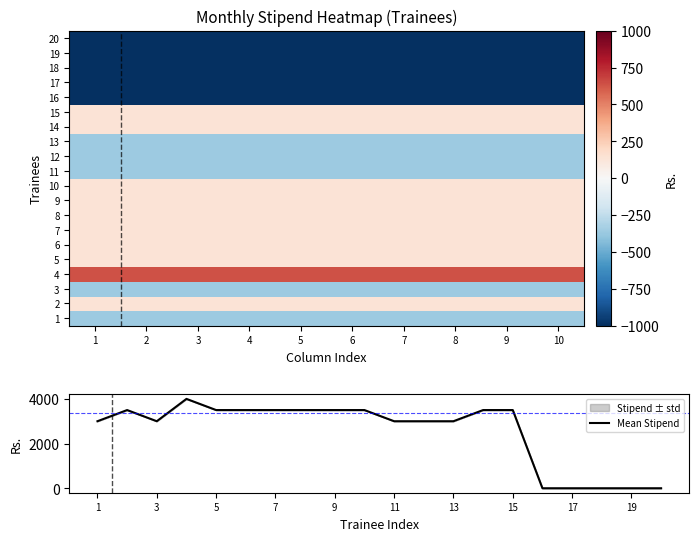

What is the difference between the second highest and second lowest values in the 6 series?

3500